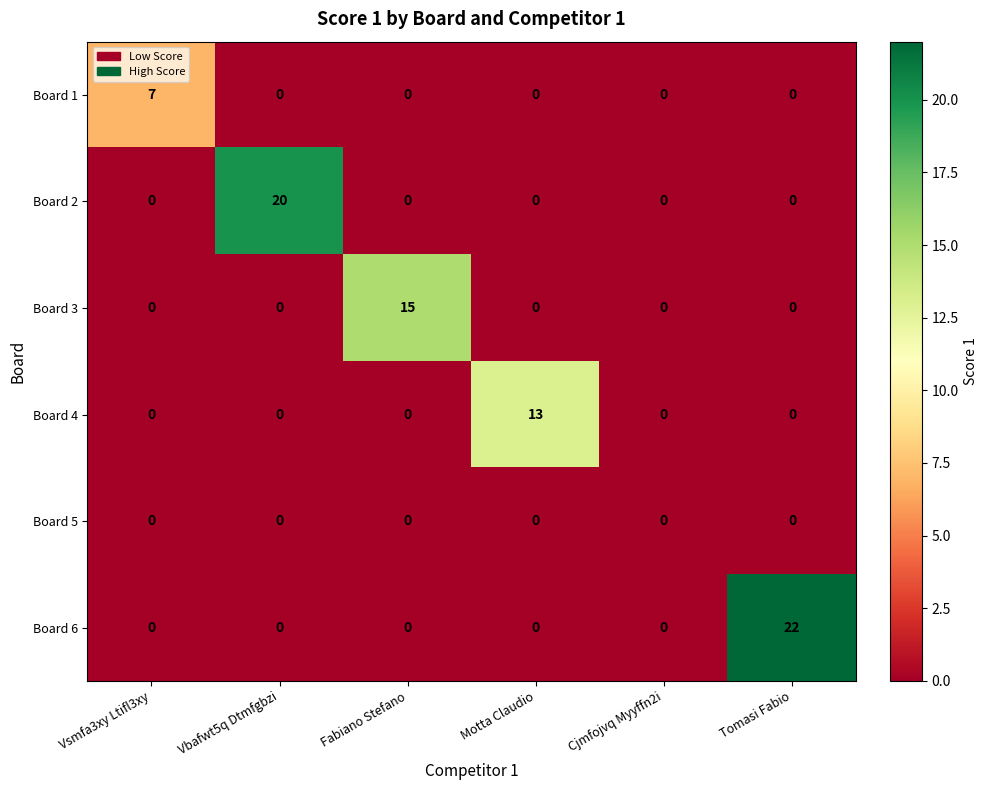

The value of Board 6 at Vsmfa3xy Ltifl3xy is -7. True or false?

False